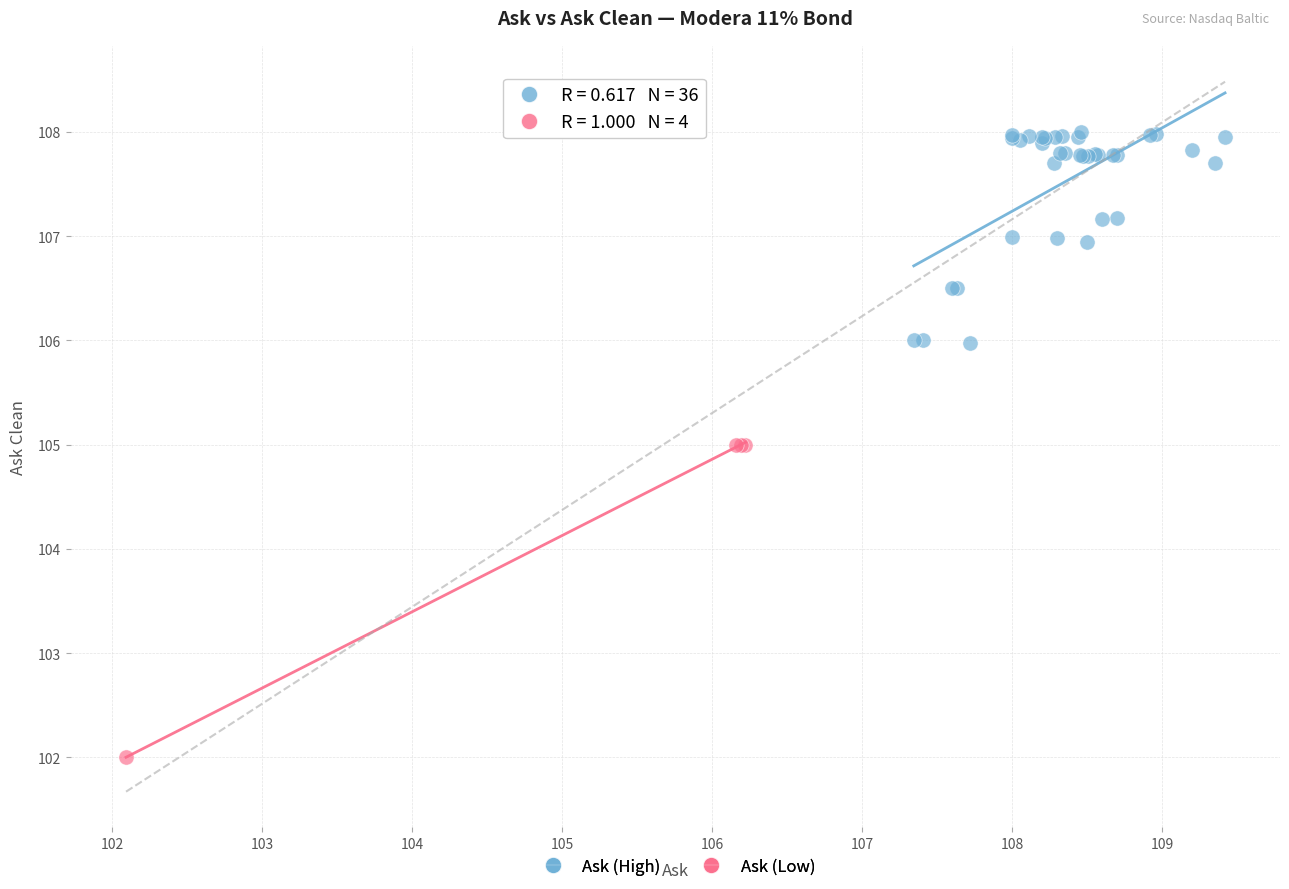

What are all the series names shown in the legend?

Ask (High), Ask (Low)